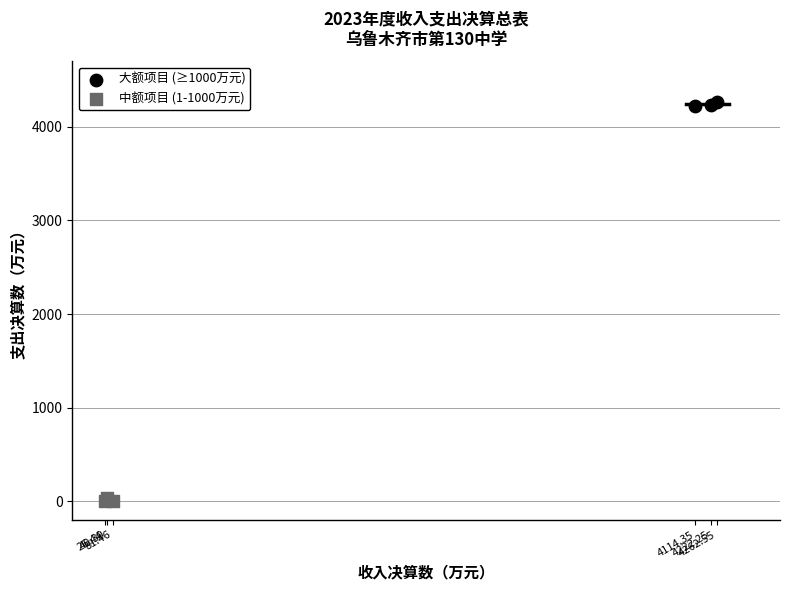

Which series contains the lowest Y value?

中额项目 (1-1000万元)